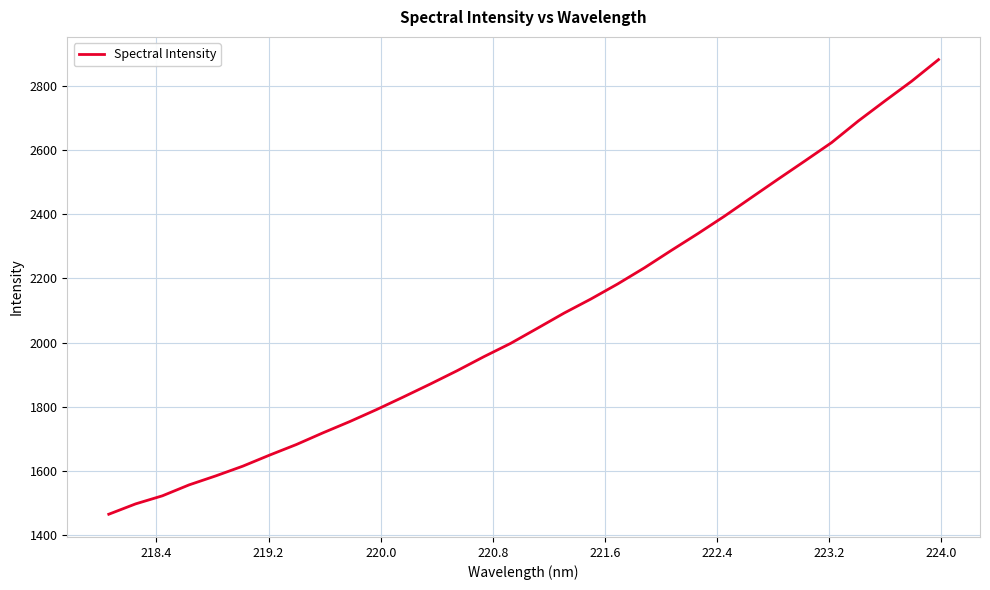

What is the difference between the second highest and minimum values?

1348.2